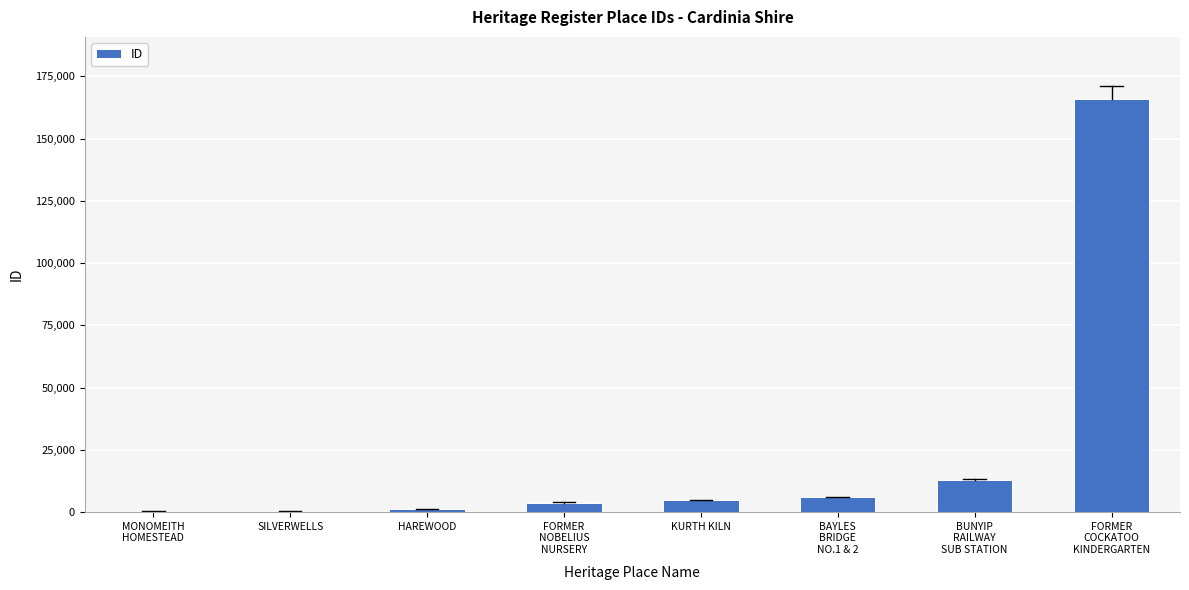

What is the greatest value displayed?

165961